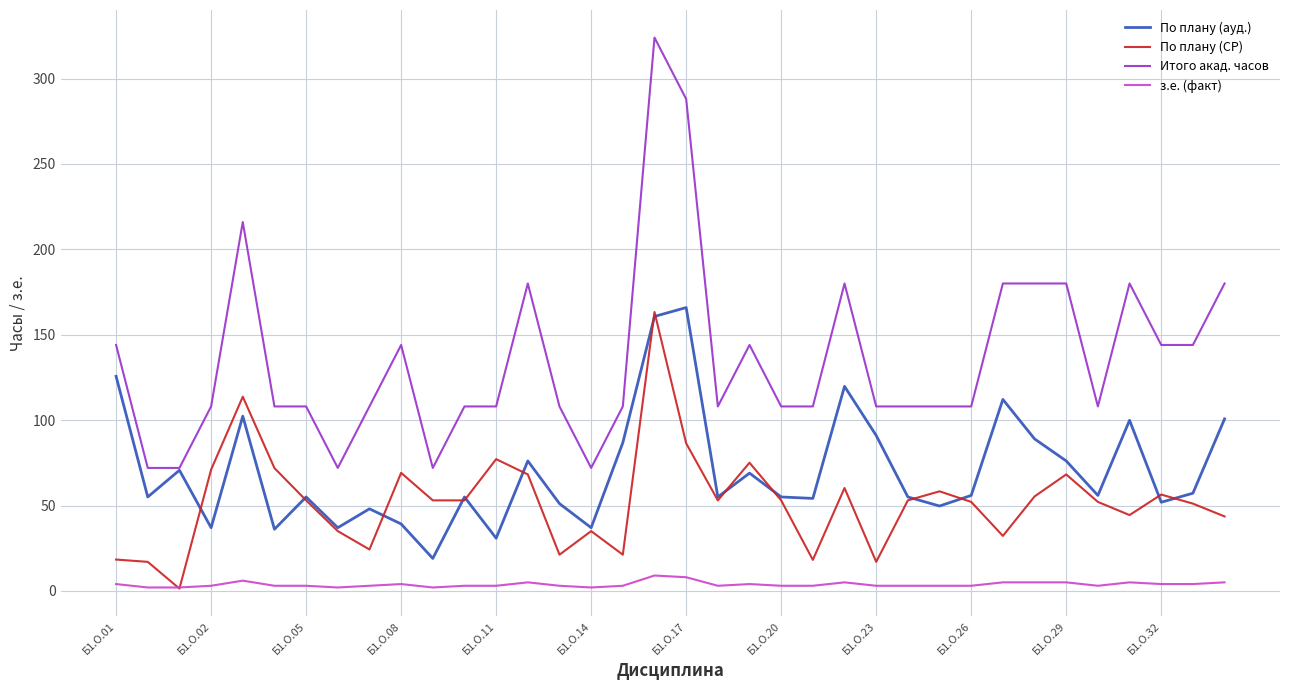

What are all the series names shown in the legend?

По плану (ауд.), По плану (СР), Итого акад. часов, з.е. (факт)